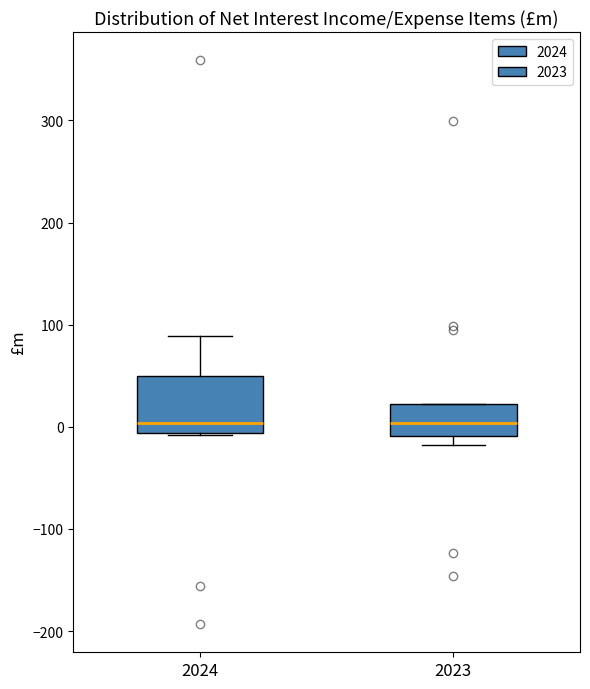

Reading left to right, transcribe this box plot: for each box, give where its median line is, the range the box spans, and where its two whiskers end, as read against the y-axis. The values are not printed on the chart, so give them approximately, as read against the axis.

2024: median 0, box -10 to 50, whiskers -10 to 90
2023: median 0, box -10 to 20, whiskers -20 to 20